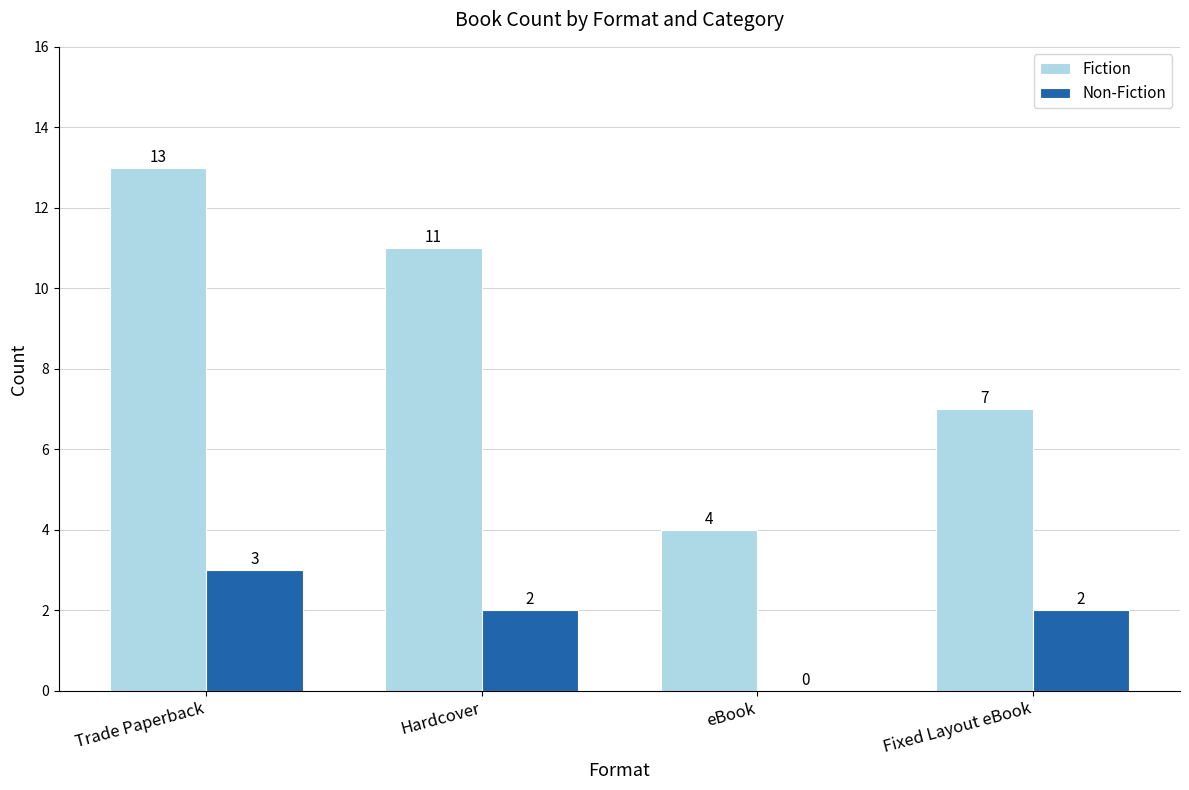

Is it true that Non-Fiction equals 1 at Trade Paperback?

False